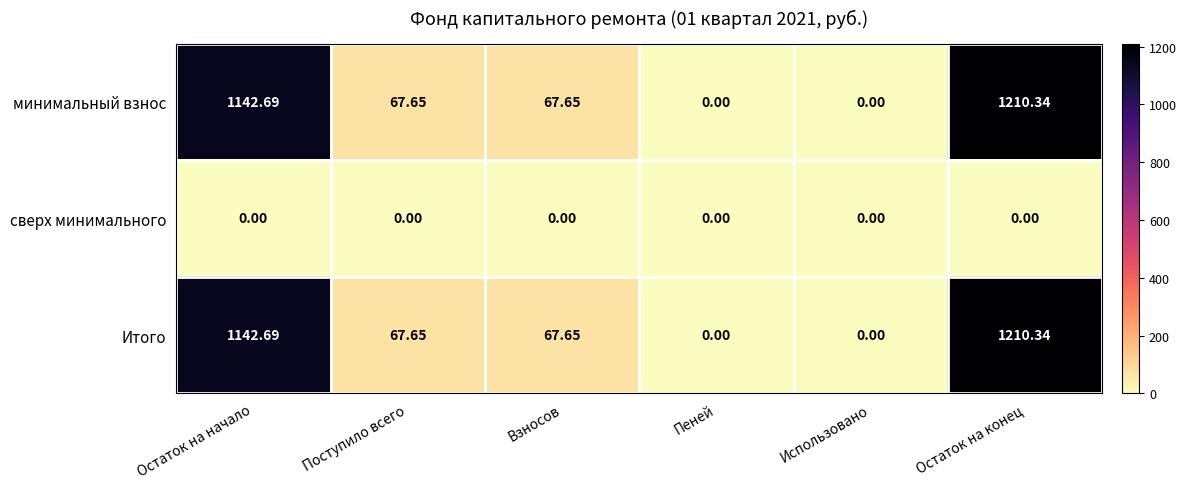

At which category does the chart reach its peak across all series?

Остаток на конец